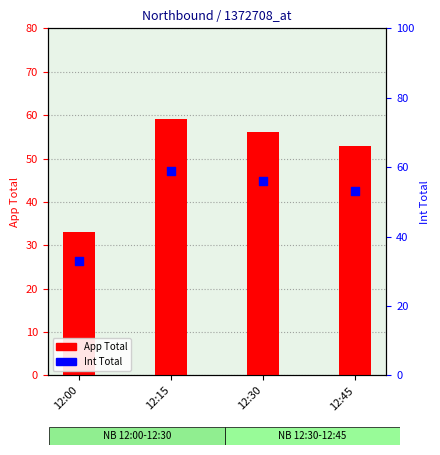

Which series reaches the minimum Y coordinate?

App Total